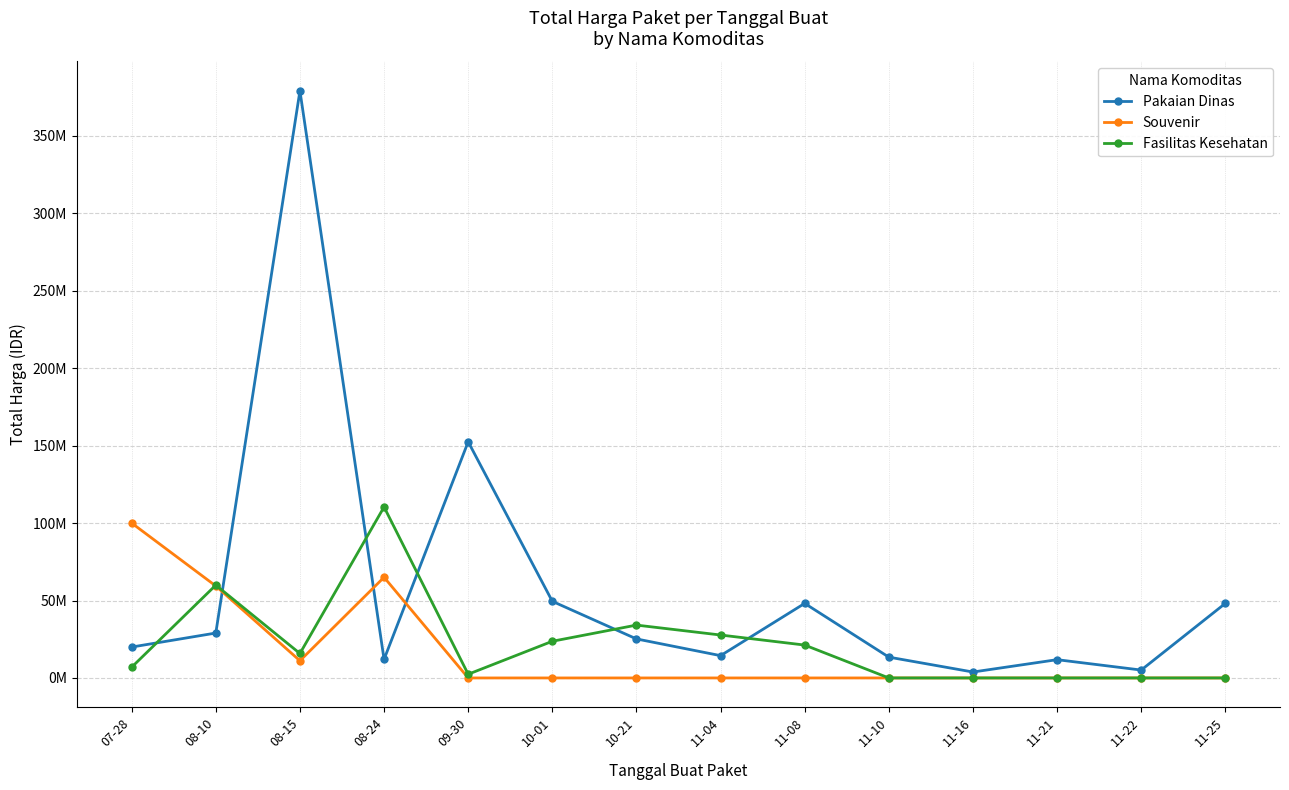

Which series ends up on top after the final intersection of Pakaian Dinas and Souvenir?

Pakaian Dinas